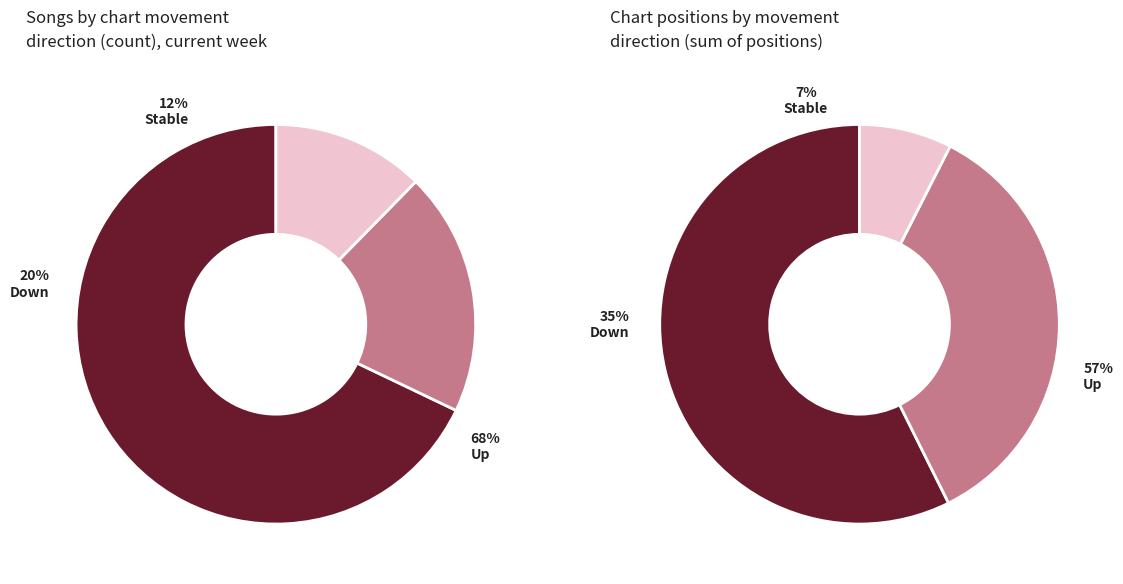

Is there any slice that represents more than half of the pie?

Yes